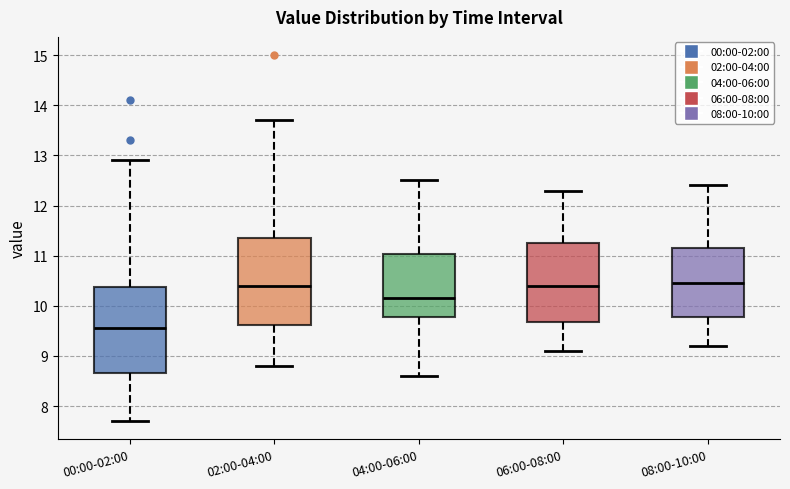

Reading left to right, read every box against the y-axis: the position of its median line, the range the box covers, and the ends of its whiskers. The values are not printed on the chart, so give them approximately, as read against the axis.

00:00-02:00: median 9.6, box 8.7 to 10.4, whiskers 7.7 to 12.9
02:00-04:00: median 10.4, box 9.6 to 11.4, whiskers 8.8 to 13.7
04:00-06:00: median 10.2, box 9.8 to 11.0, whiskers 8.6 to 12.5
06:00-08:00: median 10.4, box 9.7 to 11.3, whiskers 9.1 to 12.3
08:00-10:00: median 10.5, box 9.8 to 11.2, whiskers 9.2 to 12.4